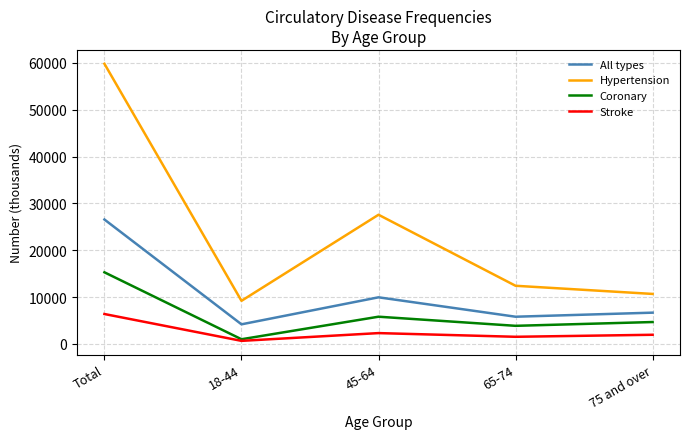

What is the sum of the Stroke values at 45-64 and 65-74?

3798